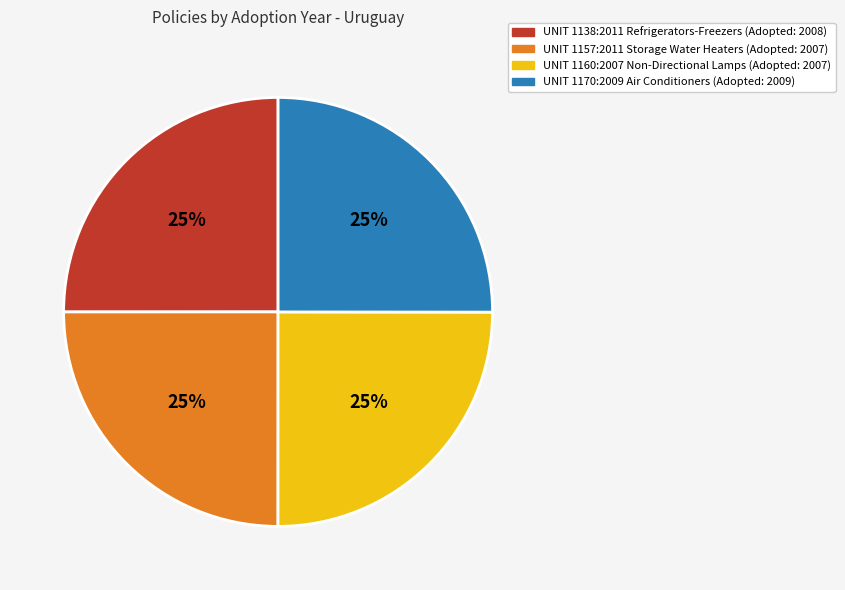

Is there a majority slice in this chart?

No